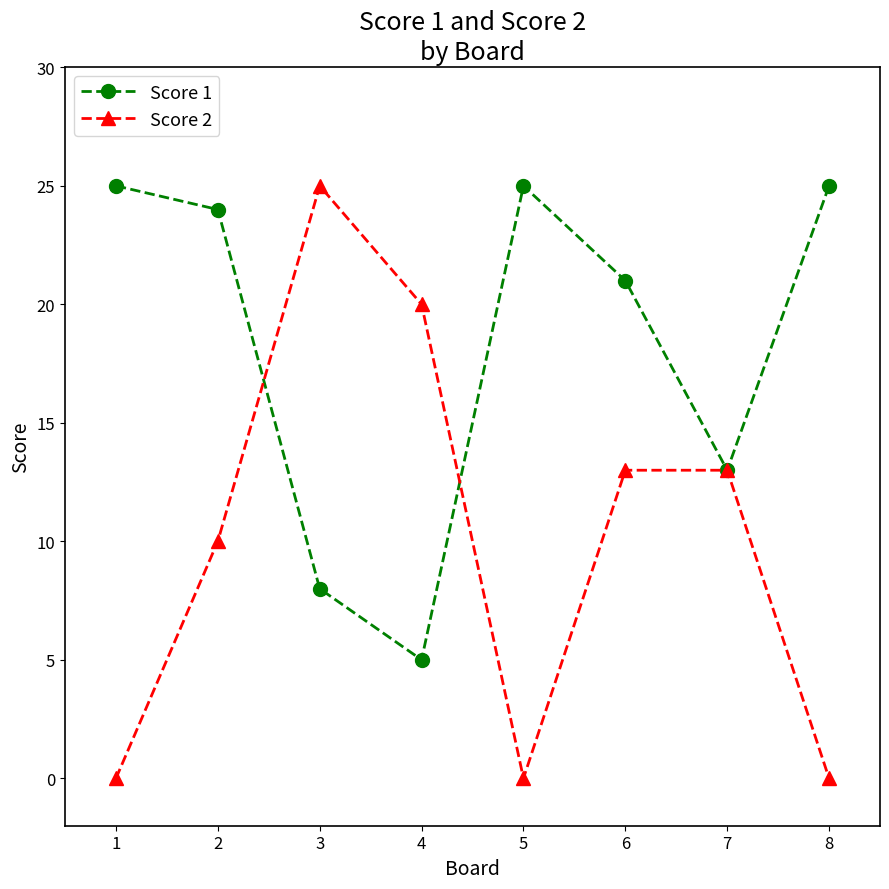

What is the difference between the maximum and minimum values in the Score 2 series?

25